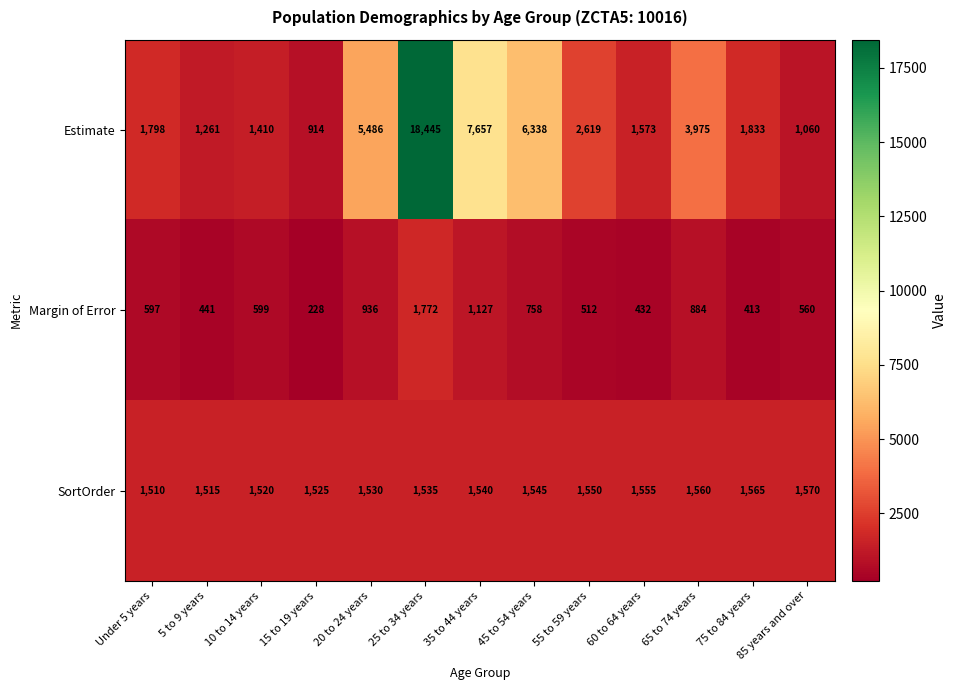

What is the average value of the Estimate series?

4182